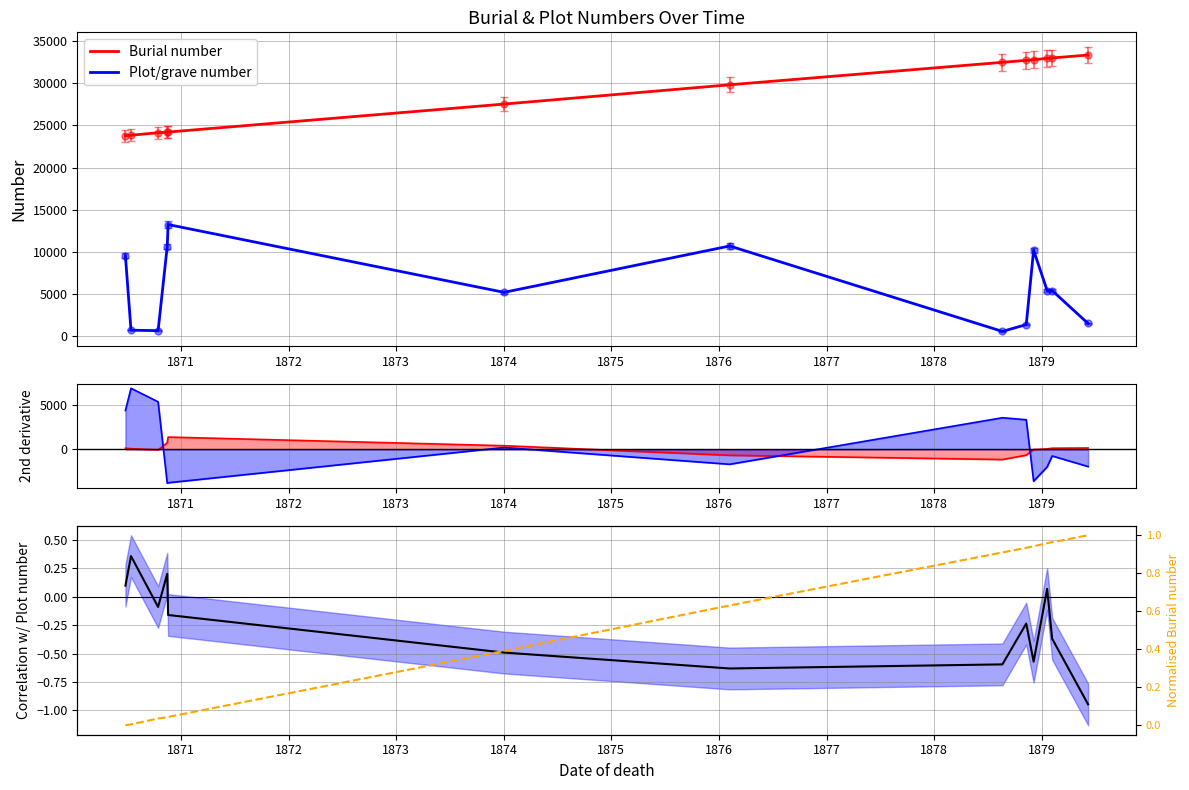

How many distinct data groups are displayed?

3